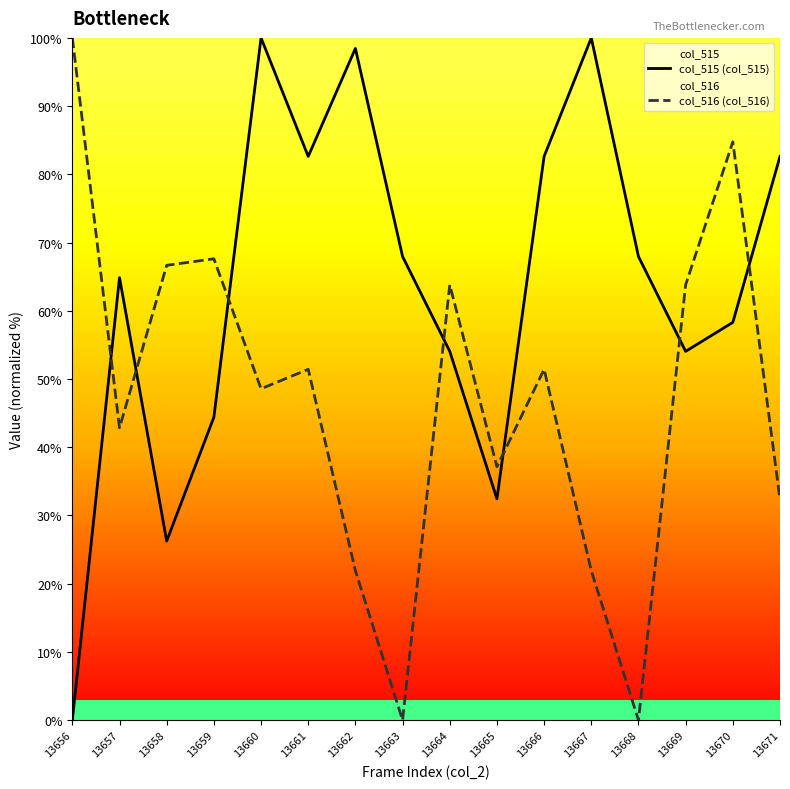

Reading left to right, extract all data points from this chart.

col_515 (col_515): 0.0	64.9	26.3	44.4	100.0	82.6	98.5	68.0	54.1	32.4	82.6	100.0	68.0	54.1	58.3	82.6
col_516 (col_516): 100.0	42.9	66.7	67.6	48.6	51.4	21.9	0.0	63.8	37.1	51.4	21.9	0.0	63.8	84.8	32.4